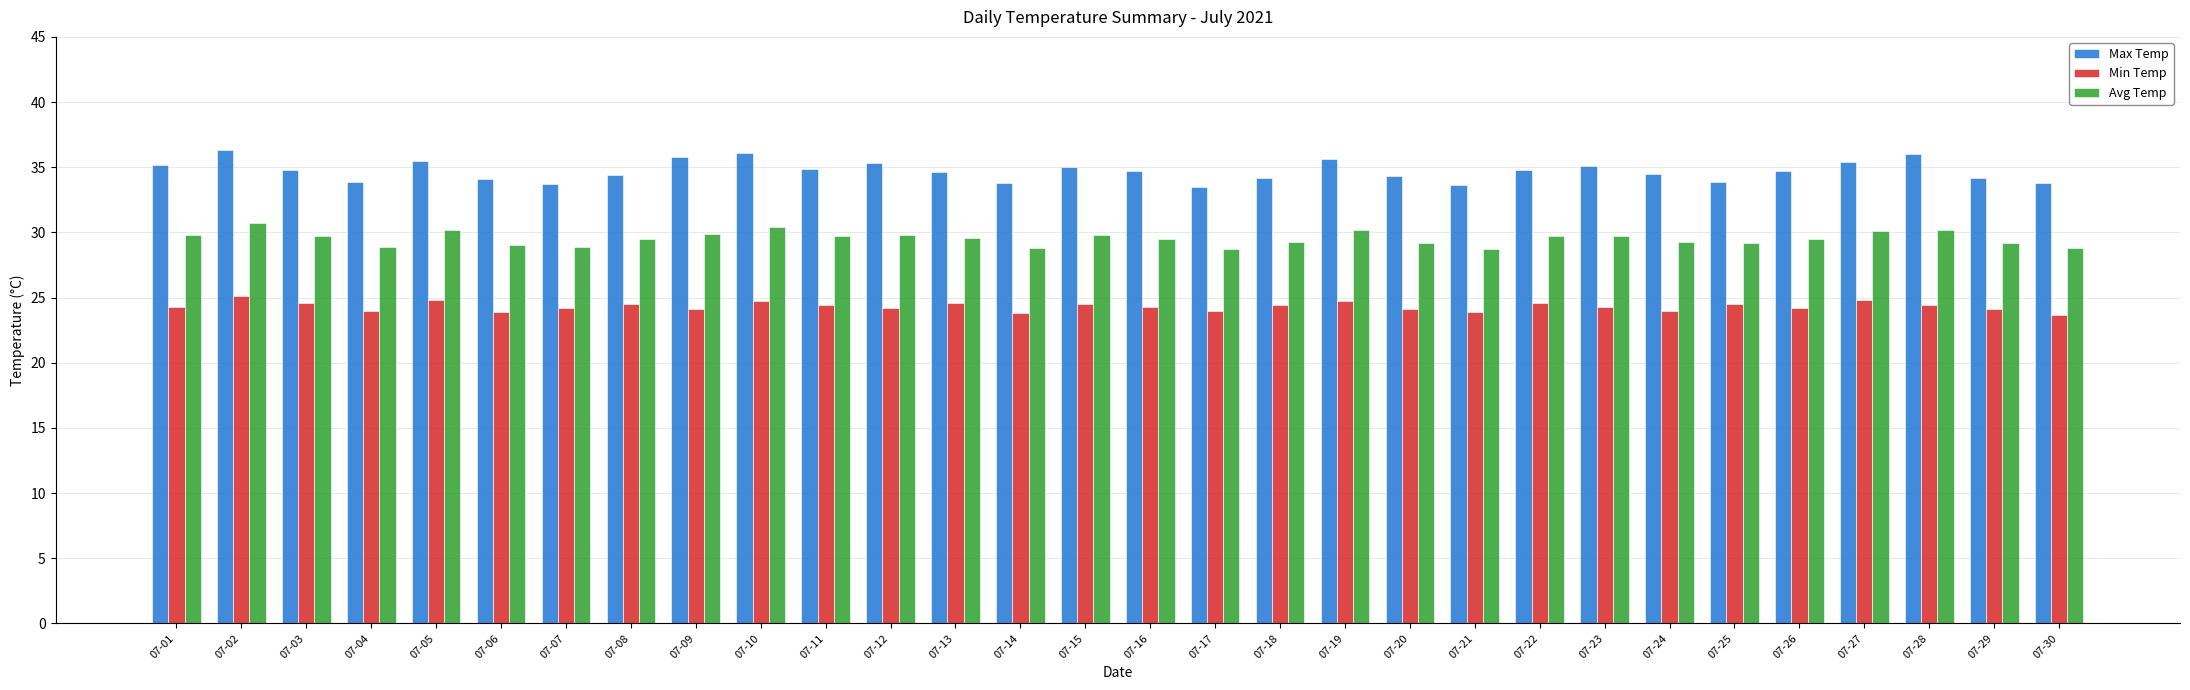

How many distinct data groups are displayed?

3